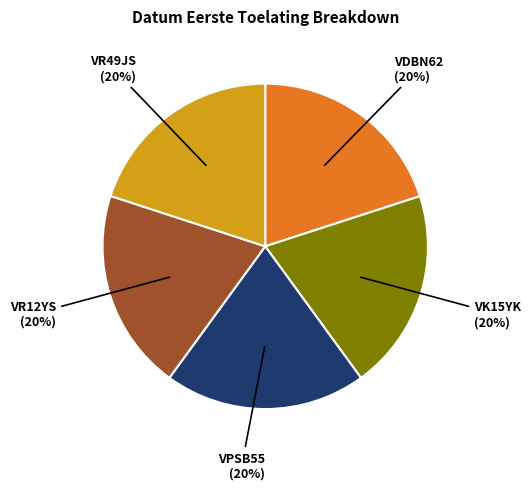

To the nearest percent, what is the average slice percentage?

20%